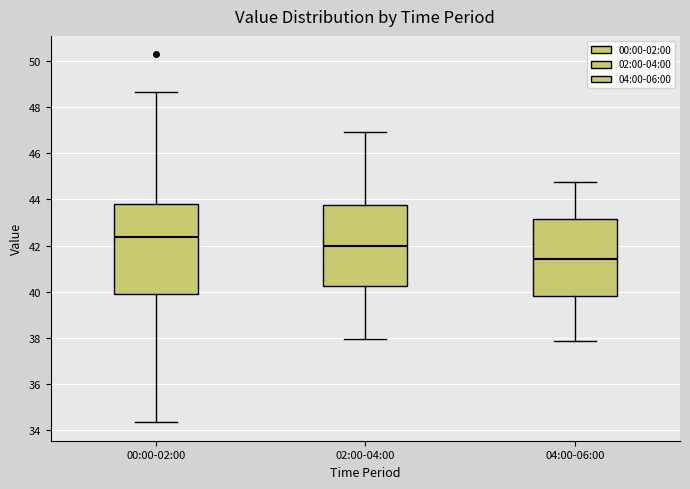

Reading left to right, read every box against the y-axis: the position of its median line, the range the box covers, and the ends of its whiskers. The values are not printed on the chart, so give them approximately, as read against the axis.

00:00-02:00: median 42.4, box 40.0 to 43.8, whiskers 34.4 to 48.6
02:00-04:00: median 42.0, box 40.2 to 43.8, whiskers 38.0 to 47.0
04:00-06:00: median 41.4, box 39.8 to 43.2, whiskers 37.8 to 44.8